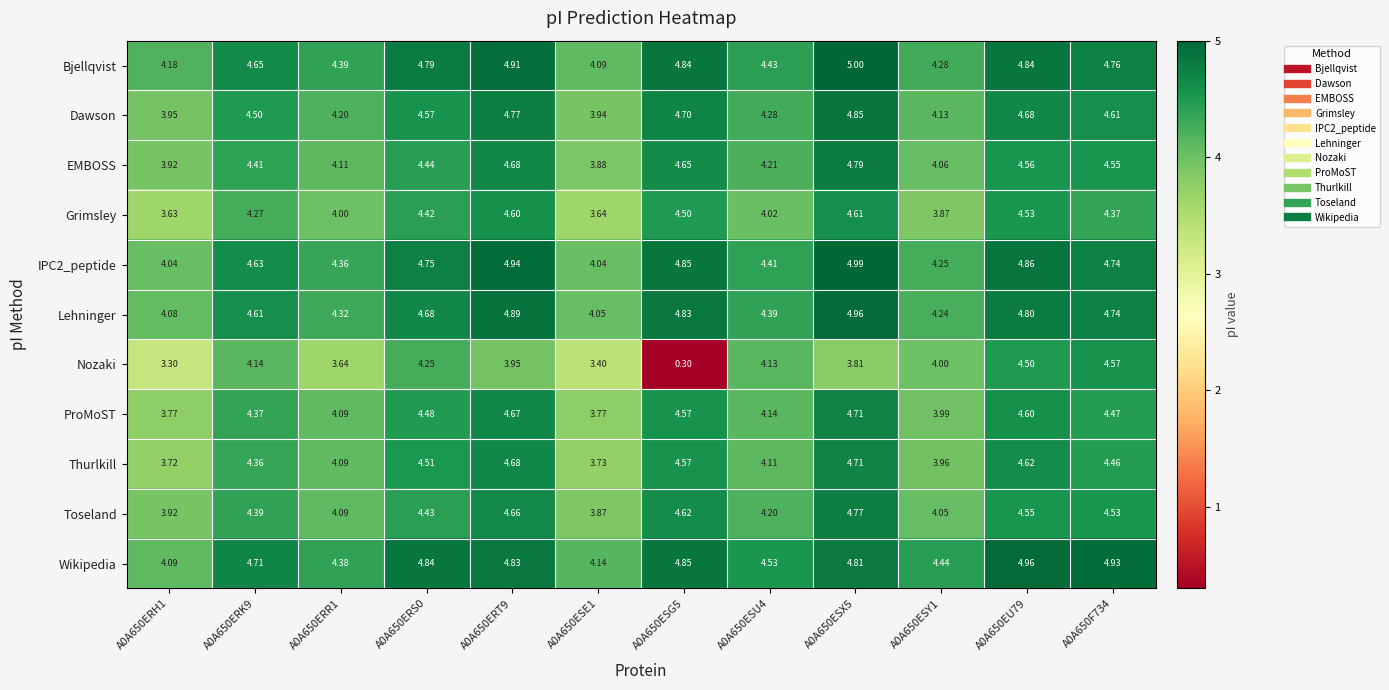

Which series has the largest total across all categories?

Wikipedia